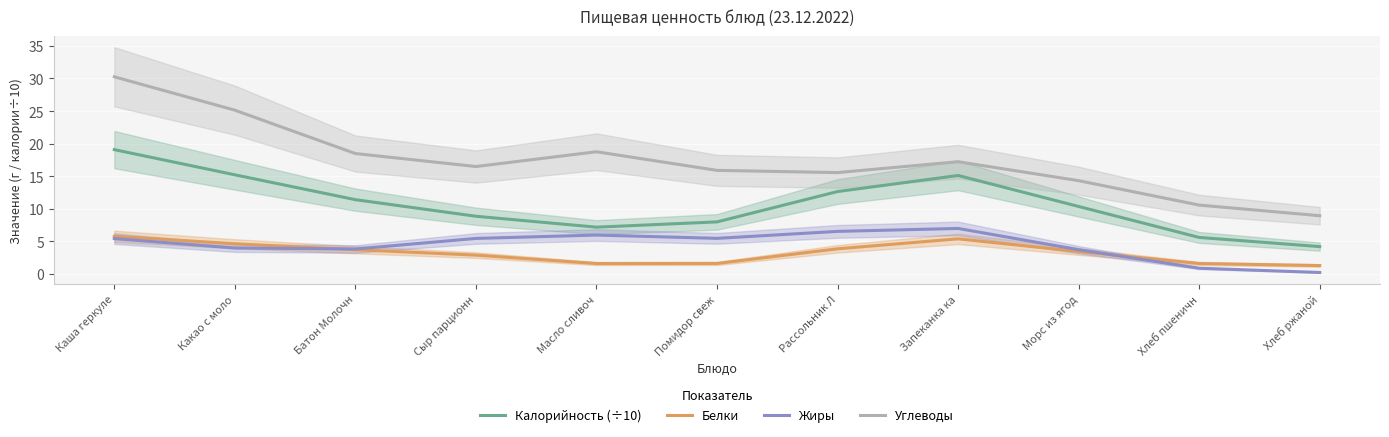

What is the difference between the maximum and second lowest values in the Углеводы series?

19.7